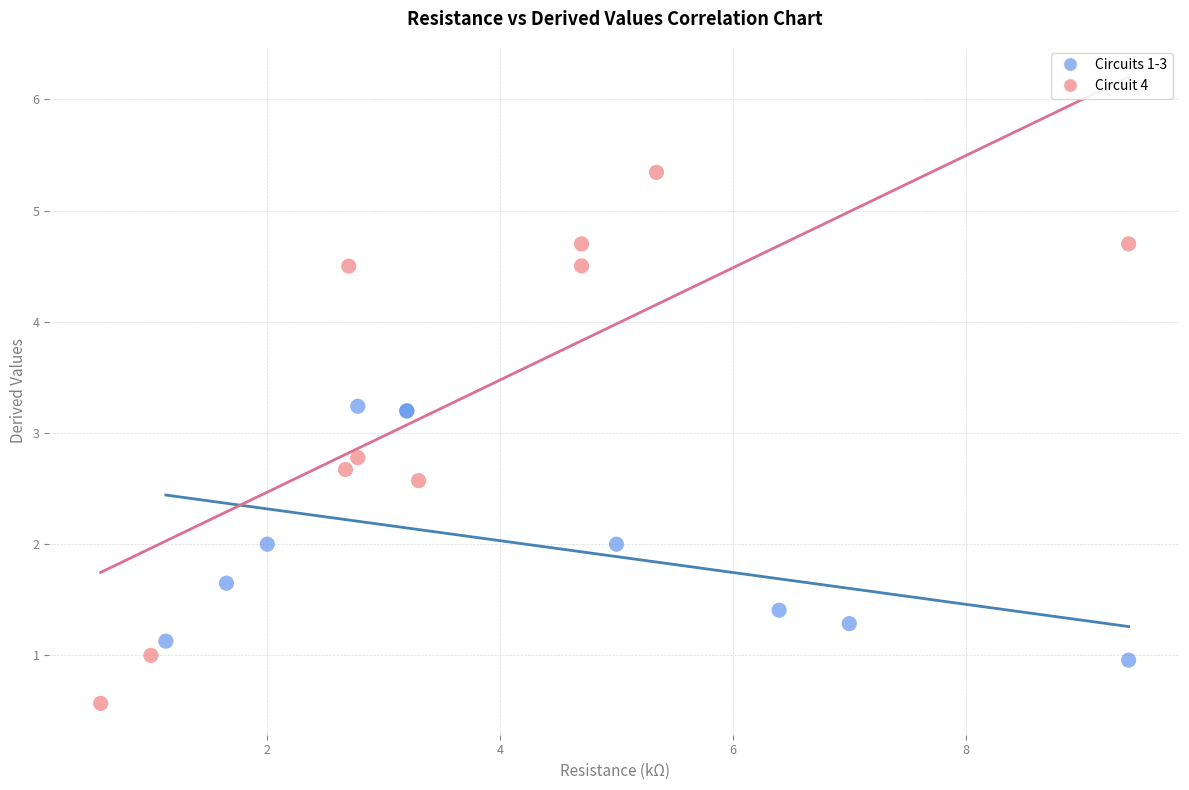

Which series contains the lowest Y value?

Circuit 4